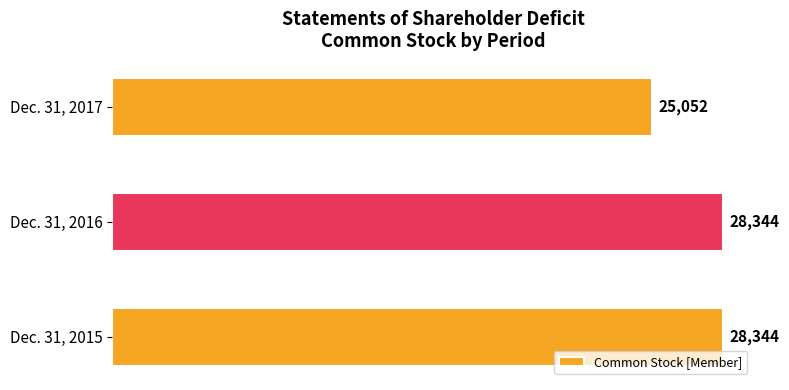

Count the values in the range 25052 to 28344.

3